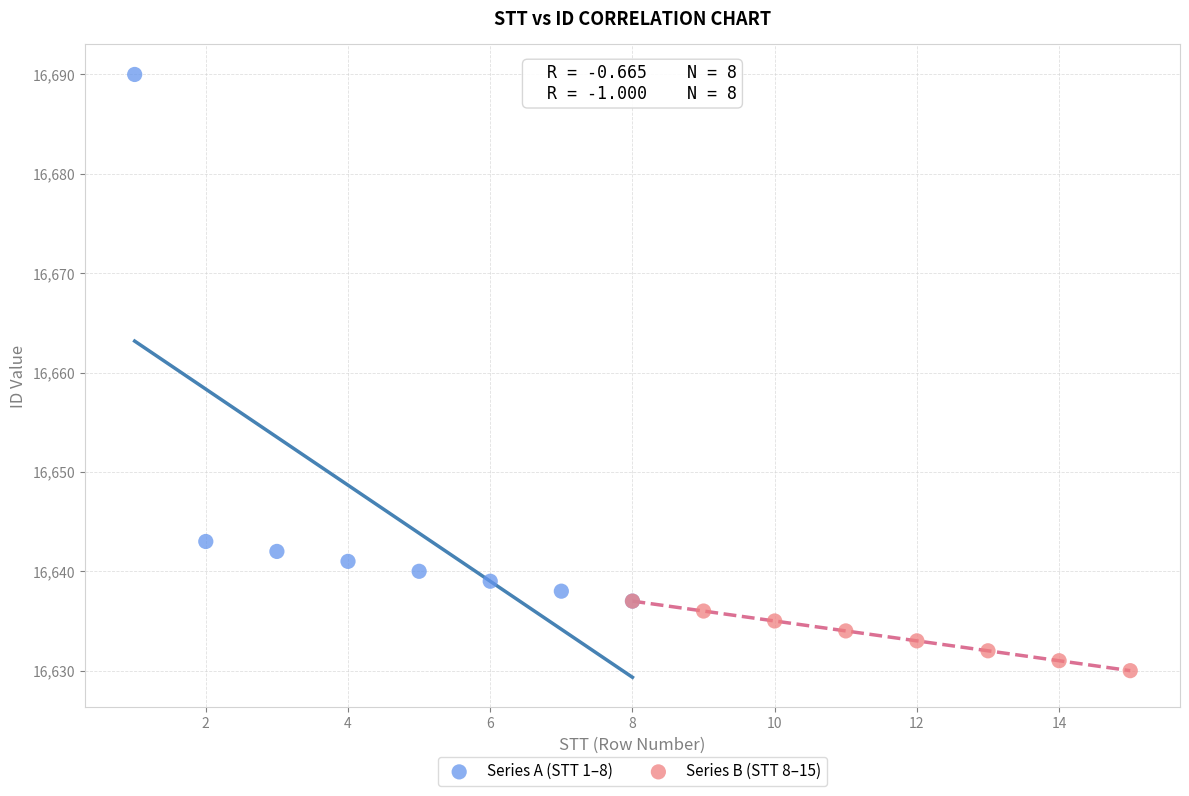

Which series reaches the minimum Y coordinate?

Series B (STT 8–15)